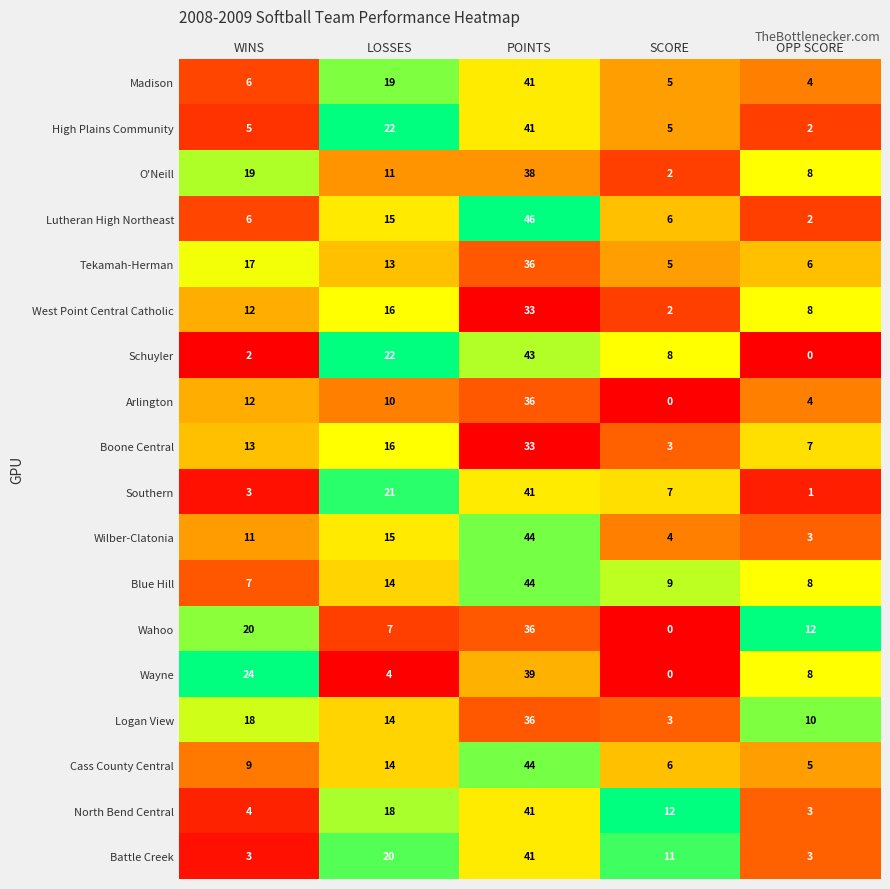

Between WINS and POINTS, which series saw the biggest shift?

Schuyler